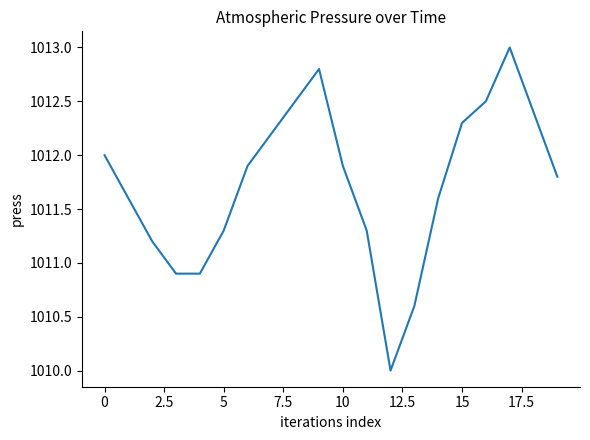

Is this an area chart (filled region under the line)?

No